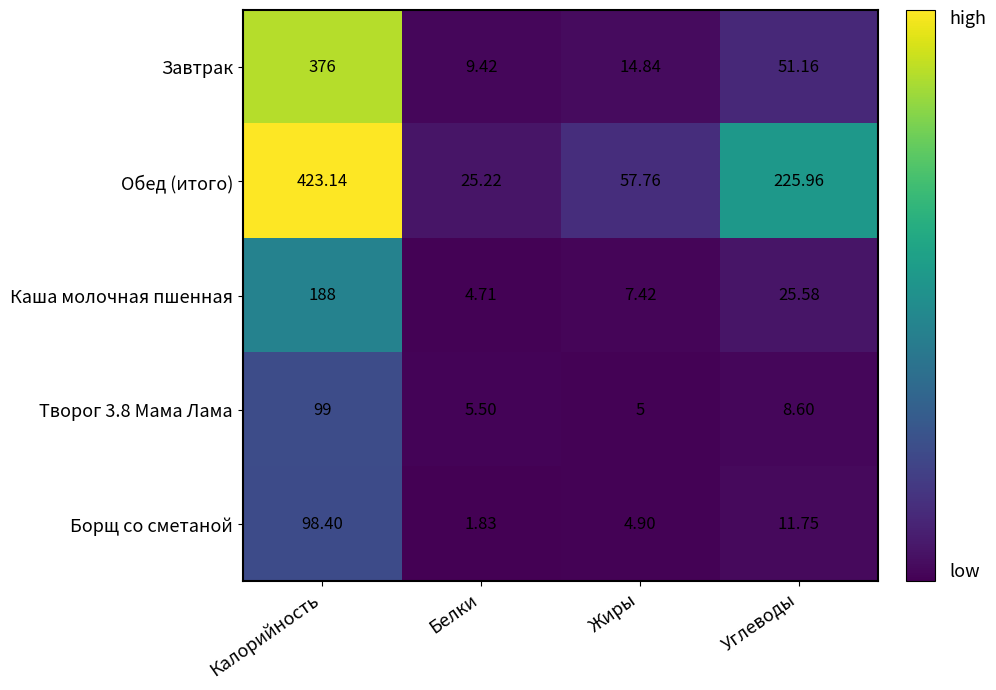

Which series has the largest total across all categories?

Обед (итого)